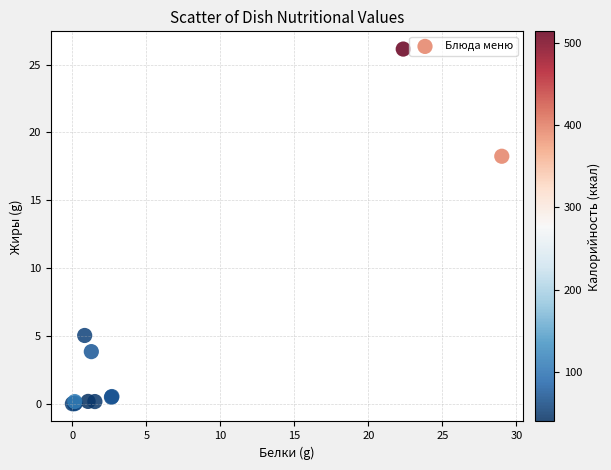

What Y value in the scatter plot is closest to 13?

18.2